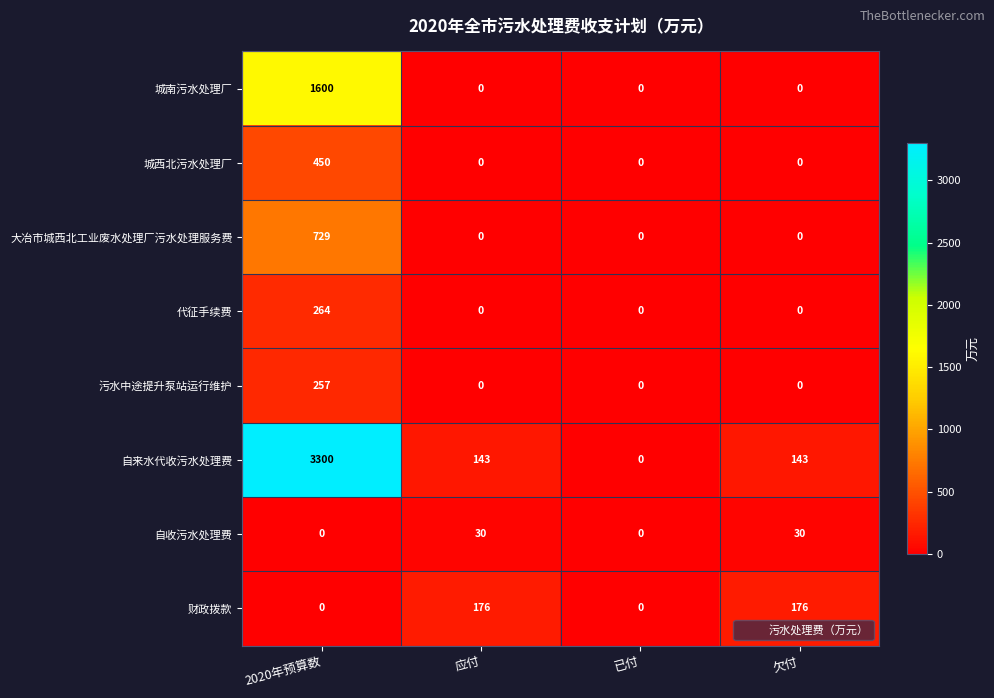

What is the sum of all 自收污水处理费 values?

60